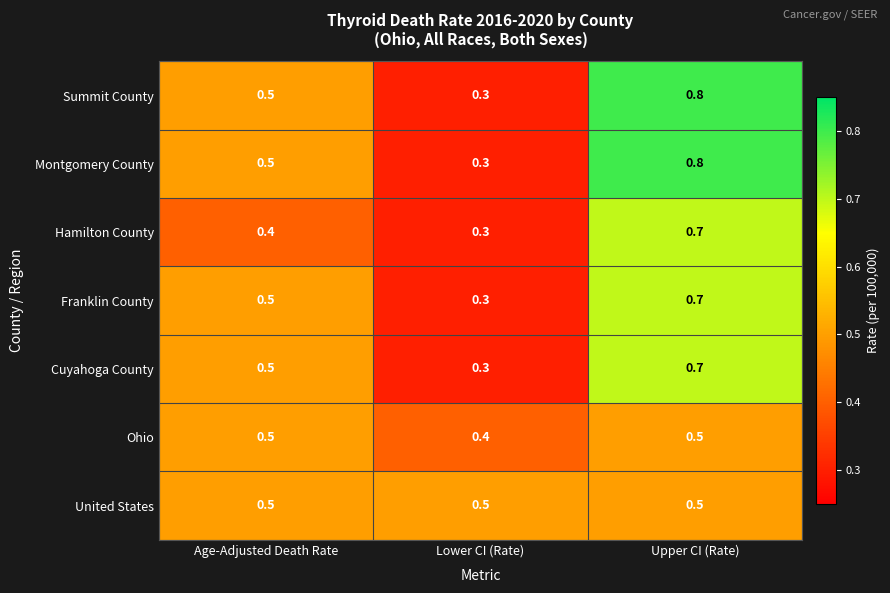

List the labels in order of Cuyahoga County value, smallest first.

Lower CI (Rate), Age-Adjusted Death Rate, Upper CI (Rate)